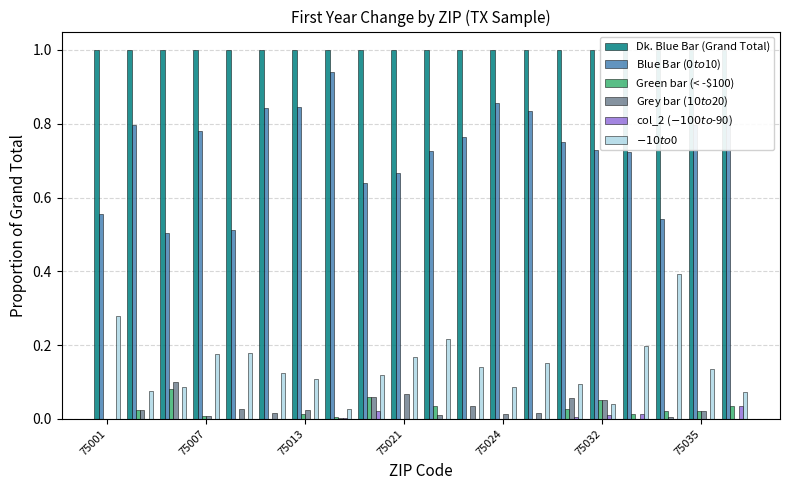

What is the difference between the second highest and second lowest values in the Blue Bar ($0 to $10) series?

0.3